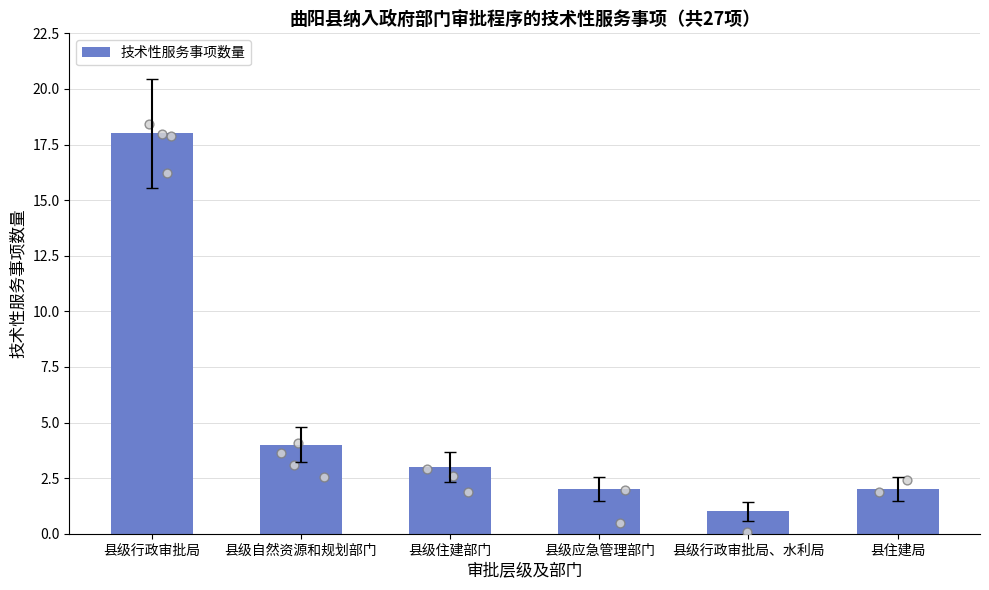

What is the ratio of the value at 县住建局 to the value at 县级自然资源和规划部门?

0.5